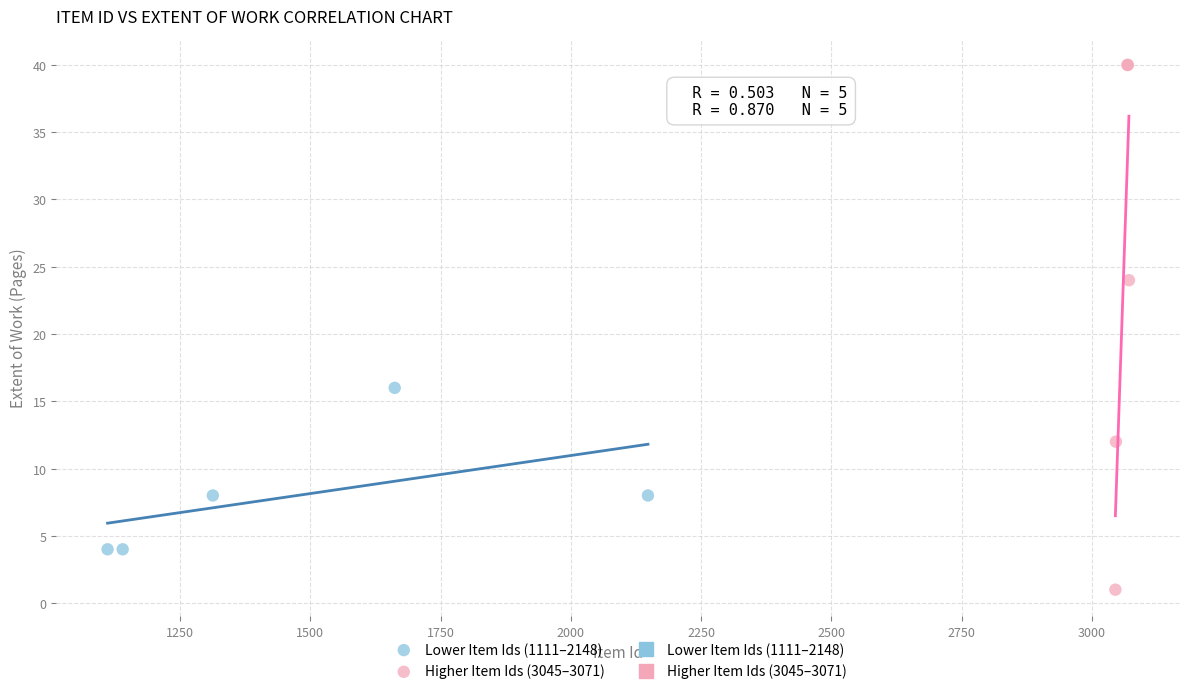

Which series reaches the minimum Y coordinate?

Higher Item Ids (3045–3071)